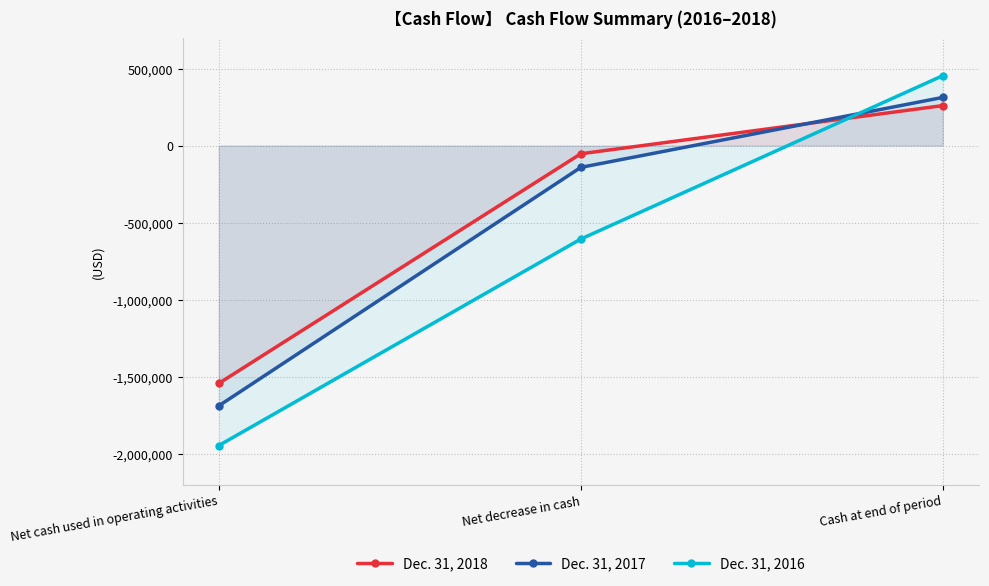

List the series in order of their peak value, lowest first.

Dec. 31, 2018, Dec. 31, 2017, Dec. 31, 2016